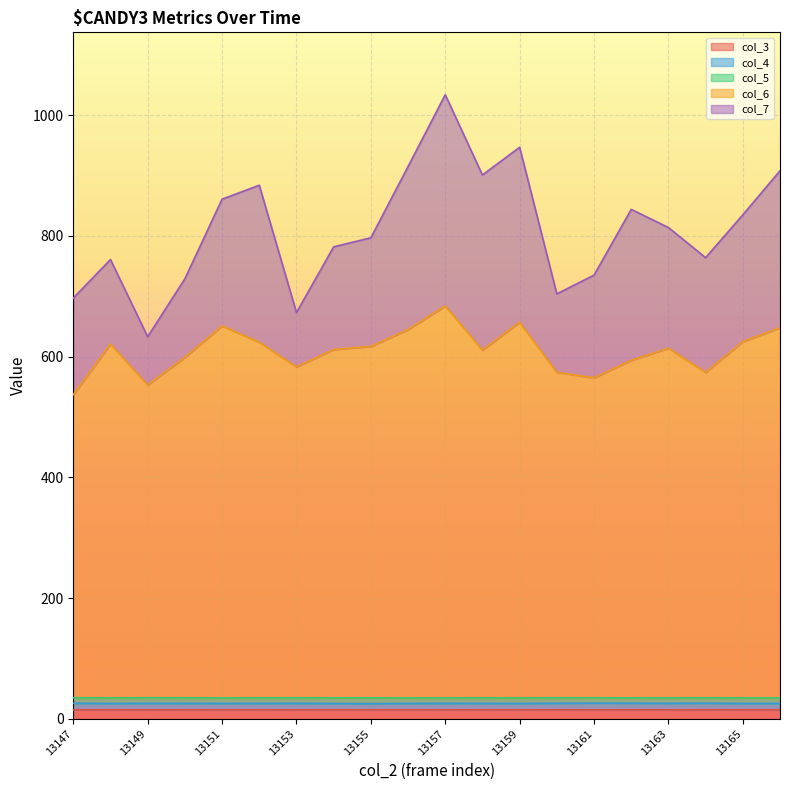

What is the sum of all col_3 values?

296.8